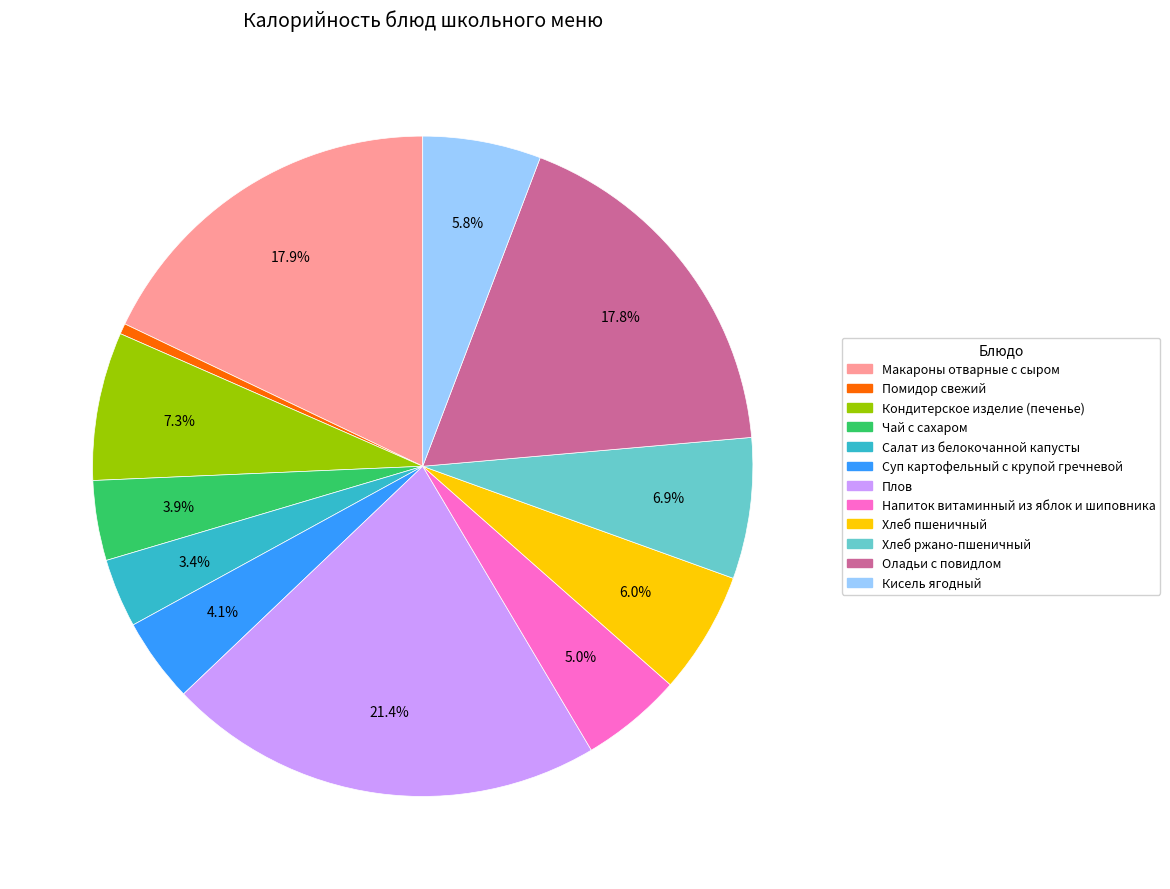

Combined, what portion of the pie is Напиток витаминный из яблок и шиповника and Макароны отварные с сыром?

22.9%